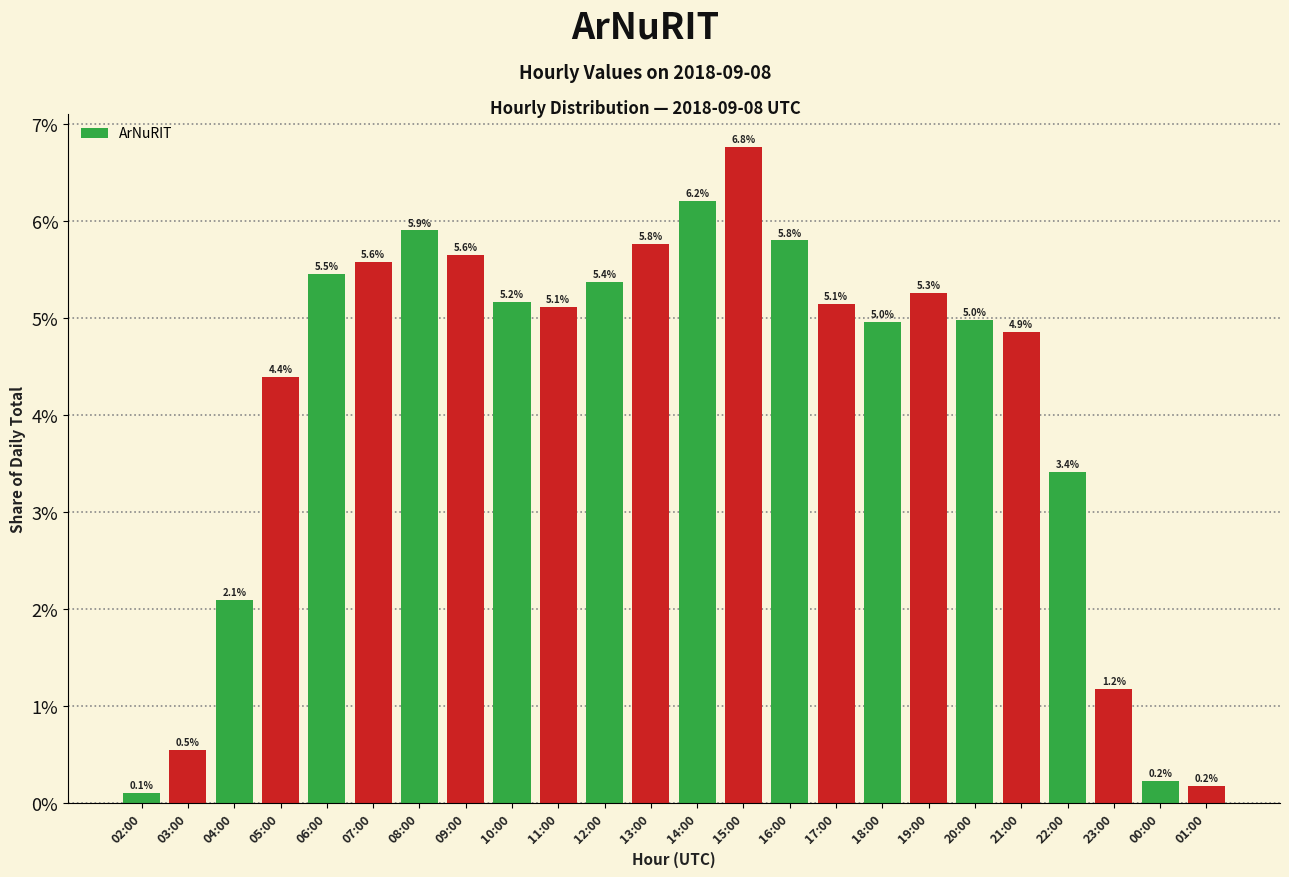

At which label is the value closest to 0?

02:00